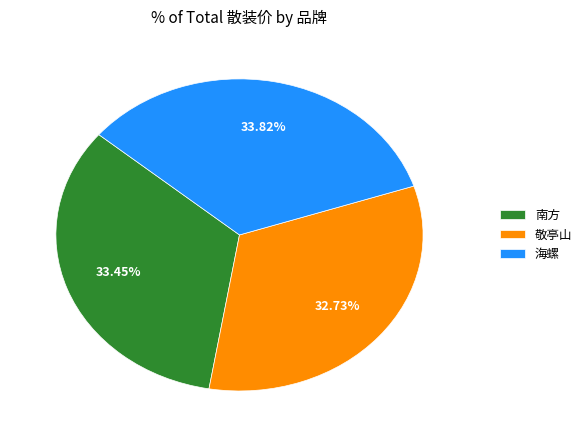

Is there a majority slice in this chart?

No